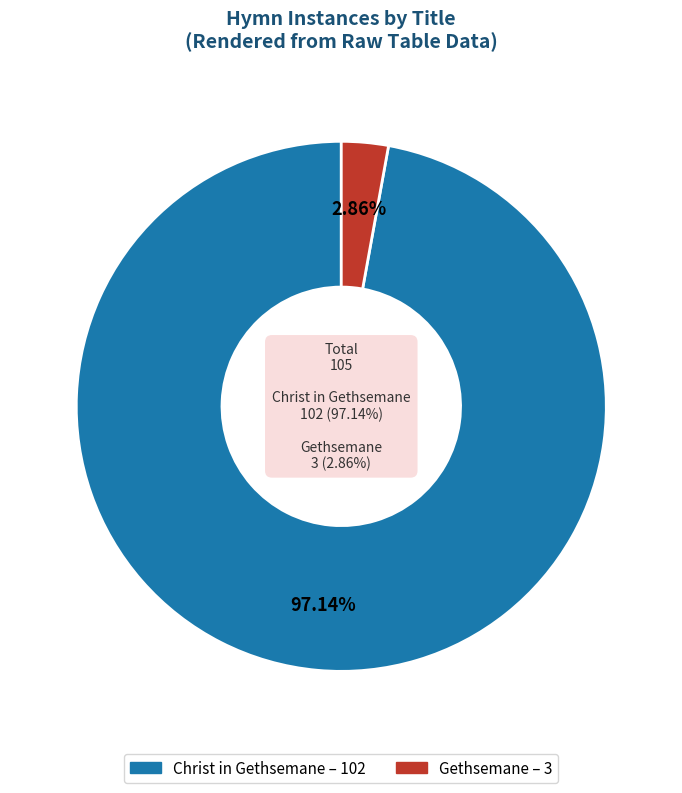

Which slice represents more than half of the pie?

Christ in Gethsemane